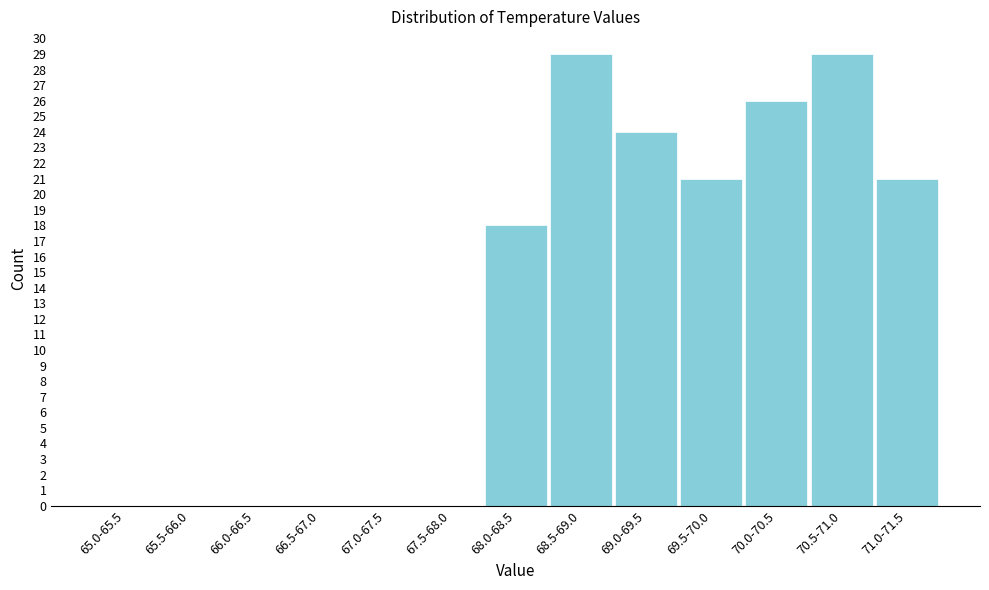

Reading left to right, transcribe all the data shown in this chart.

65.0-65.5=0	65.5-66.0=0	66.0-66.5=0	66.5-67.0=0	67.0-67.5=0	67.5-68.0=0	68.0-68.5=18	68.5-69.0=29	69.0-69.5=24	69.5-70.0=21	70.0-70.5=26	70.5-71.0=29	71.0-71.5=21